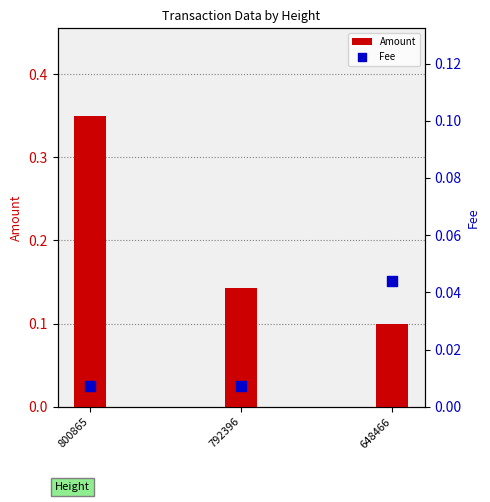

Is the value of Fee at 800865 greater than the value of Amount at 800865?

No